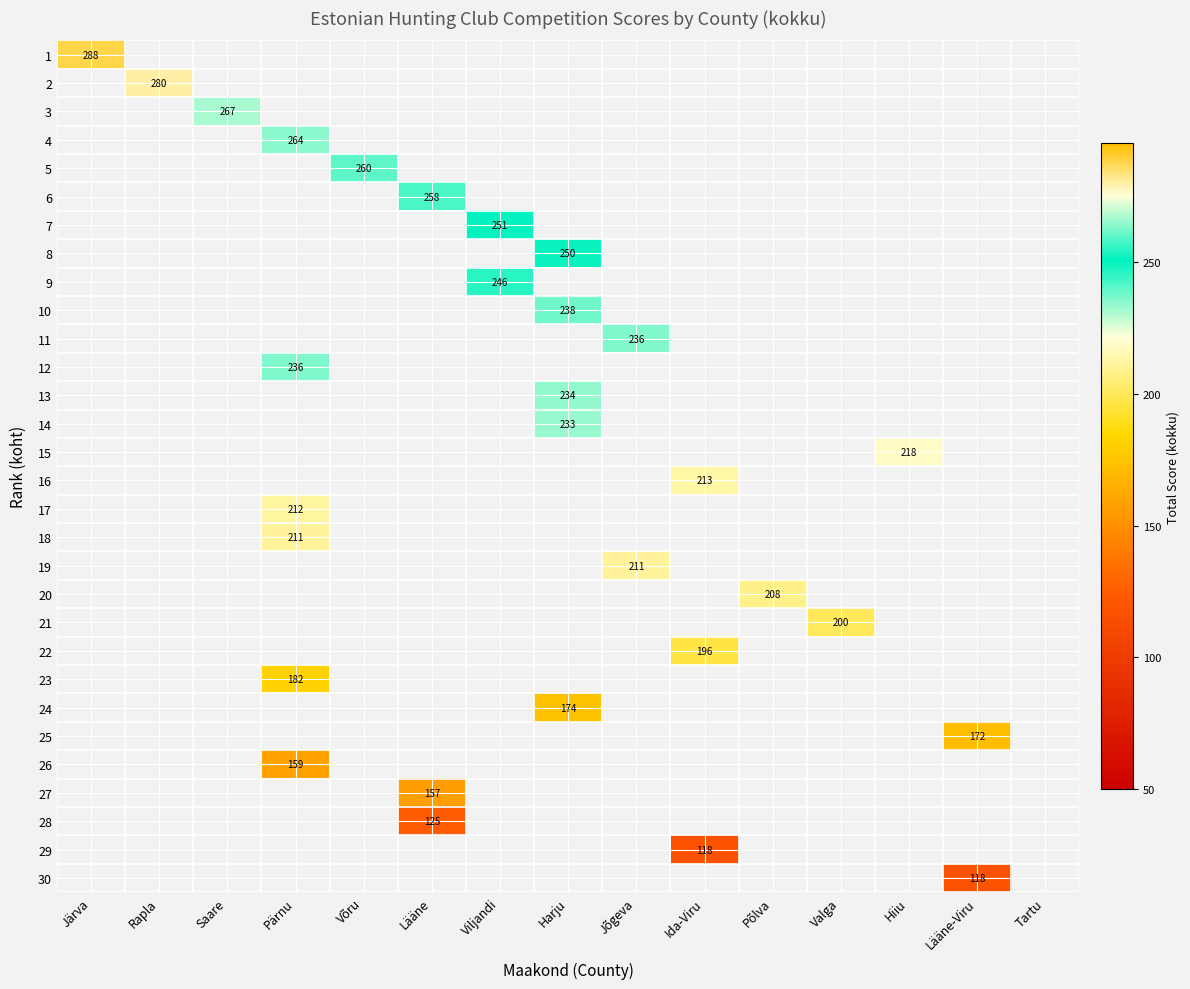

Is it true that 22 equals 298 at Ida-Viru?

False